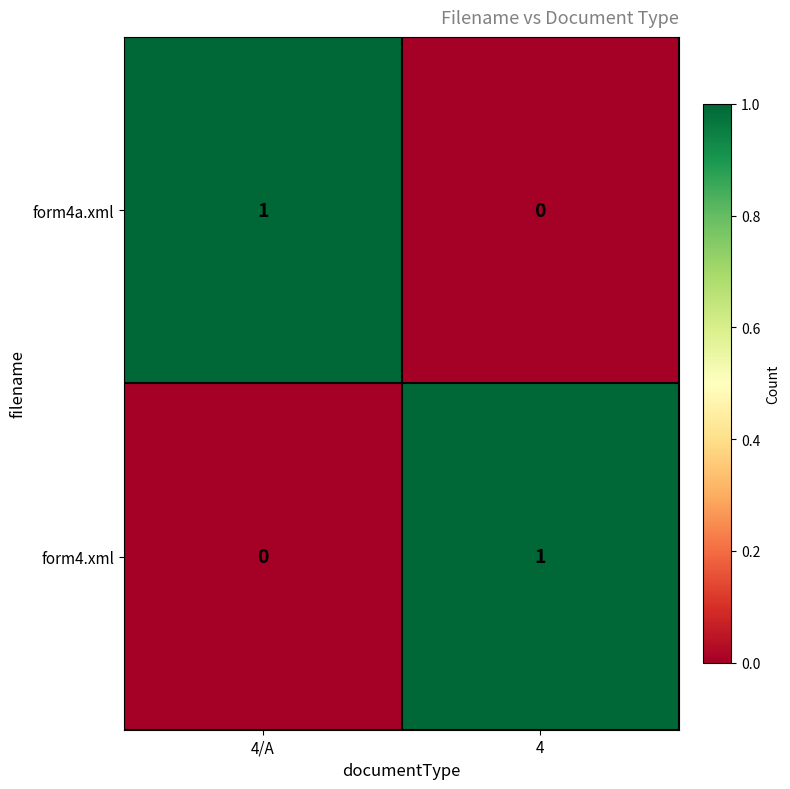

The form4a.xml series shows 0 at 4. True or false?

True